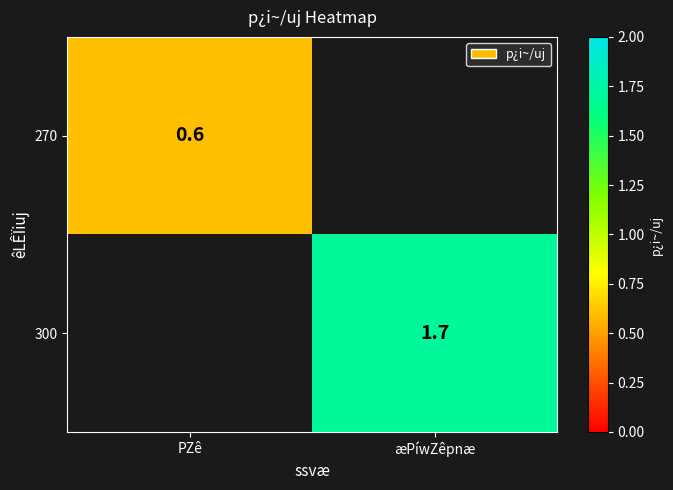

Is it true that 270 equals 0.6 at PZê?

True